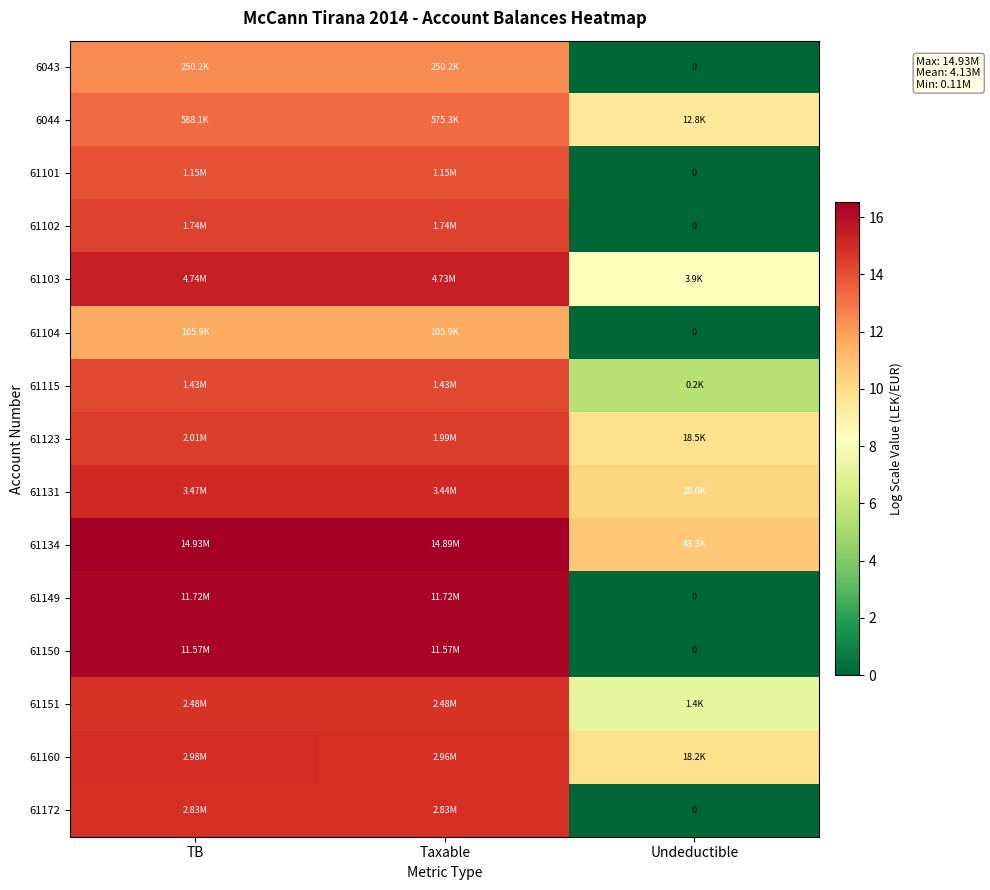

True or false: 6043 has a value of 20.2 at TB.

False